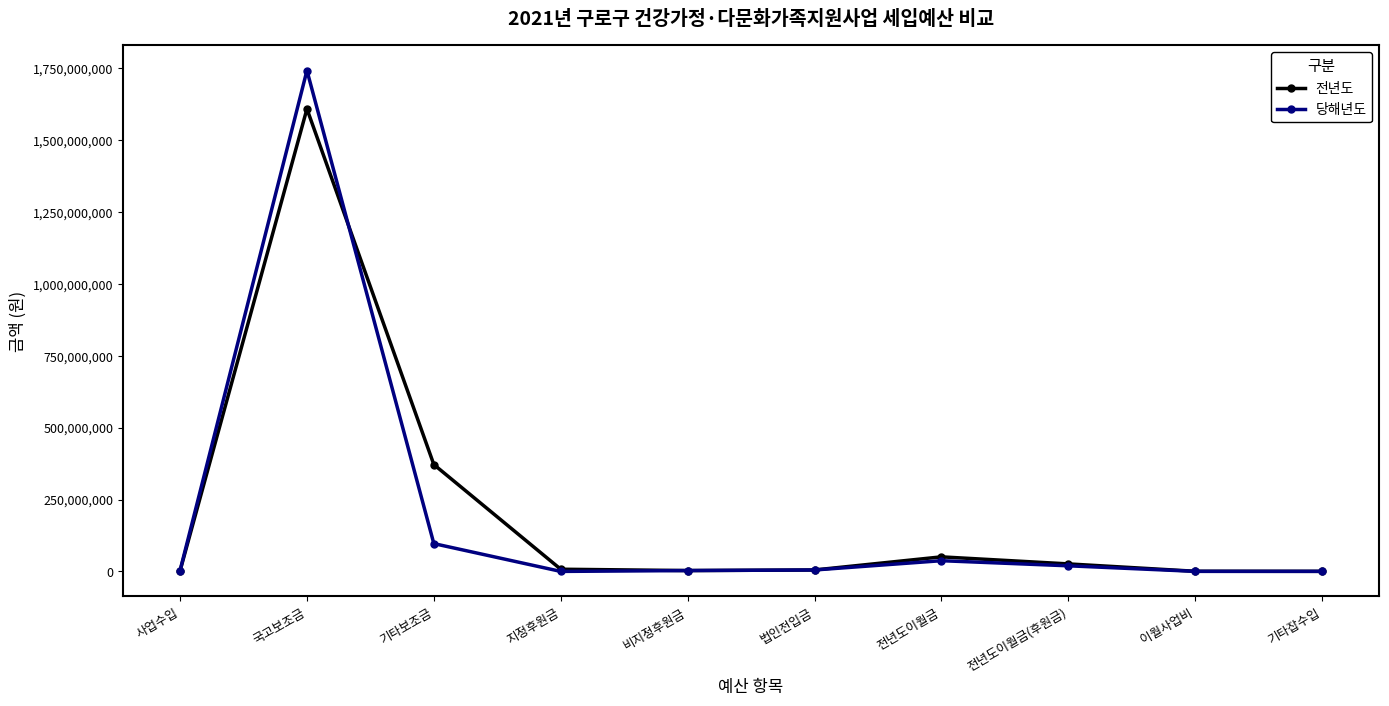

What are all the series names shown in the legend?

전년도, 당해년도